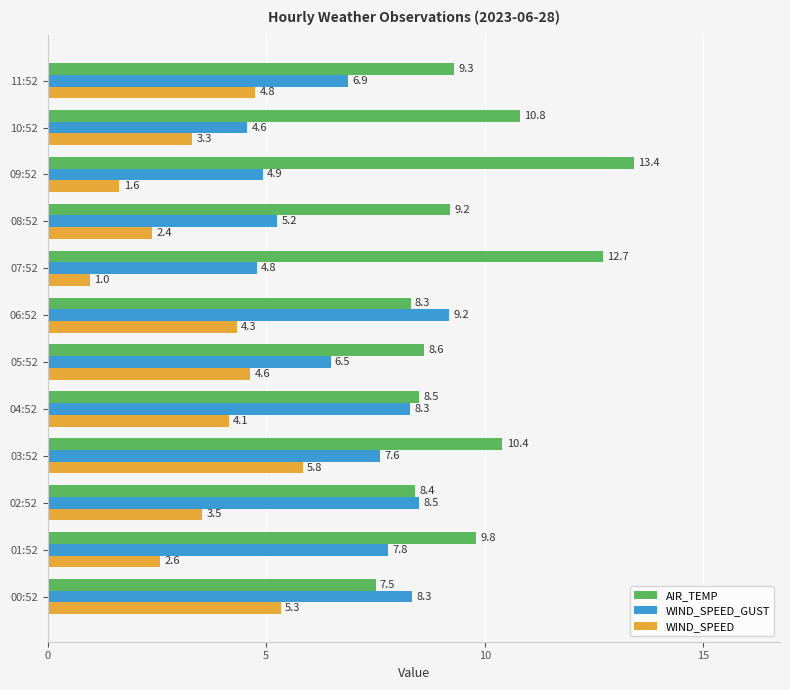

What is the minimum value shown in the chart?

1.0